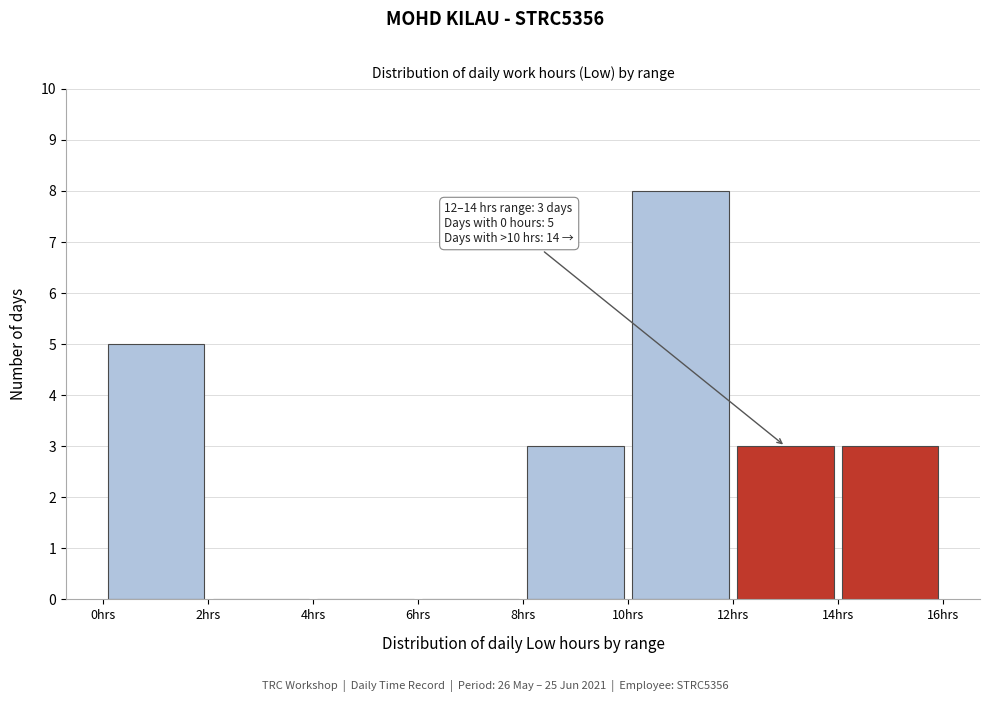

Over which range of the x-axis is the bar tallest?

10 to 12